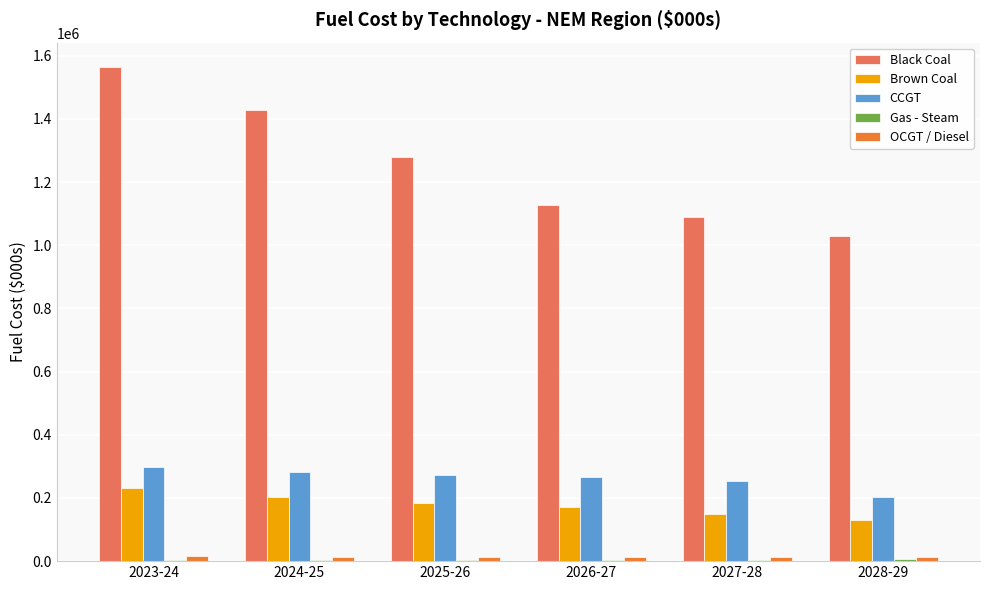

At which category is the sum across all series the highest?

2023-24